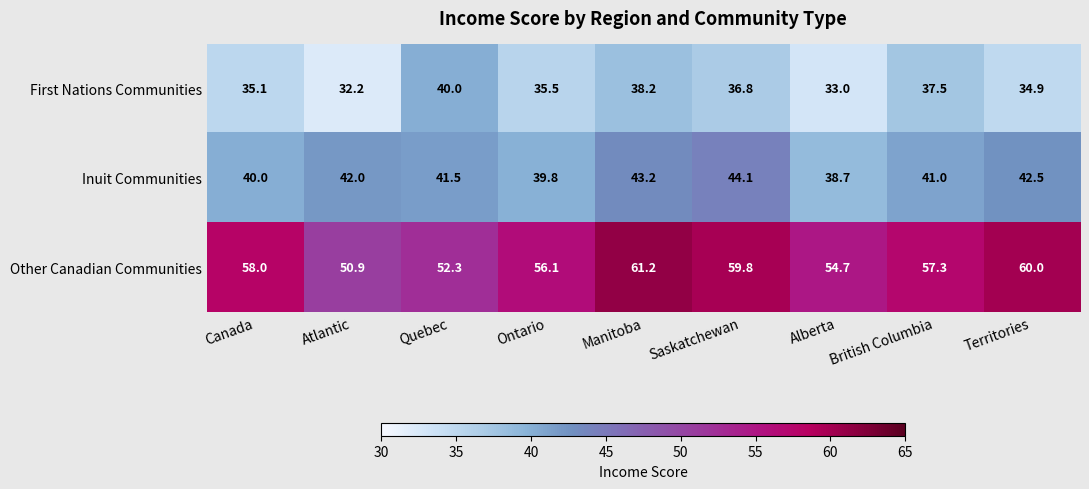

What is the difference between the maximum and minimum values in the First Nations Communities series?

7.8